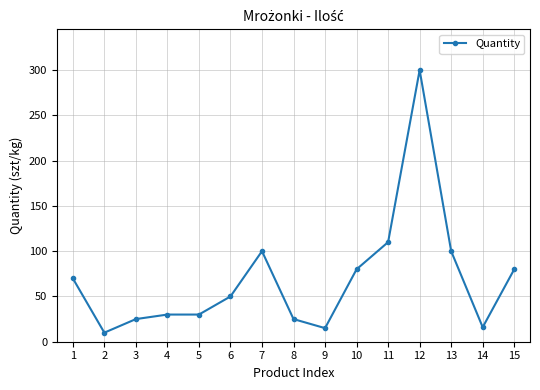

How many distinct data groups are displayed?

1